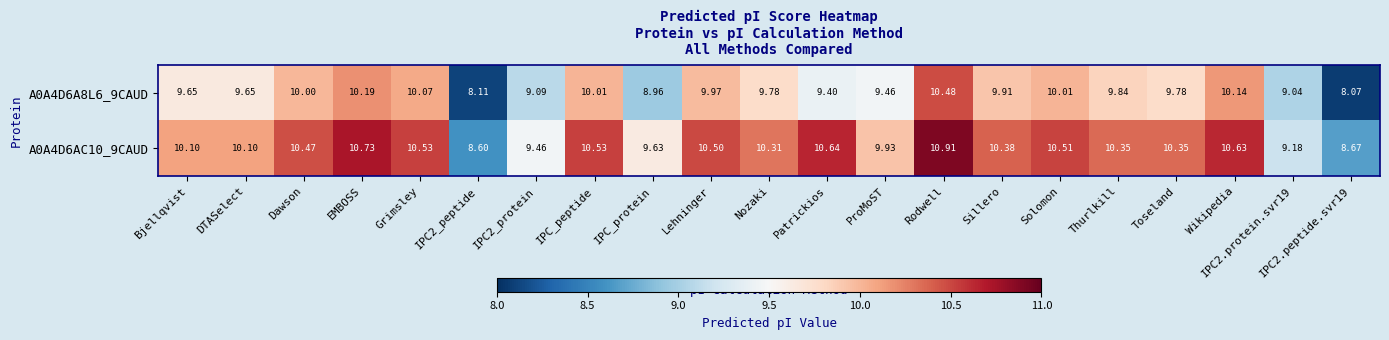

What is the maximum value shown in the chart?

10.9